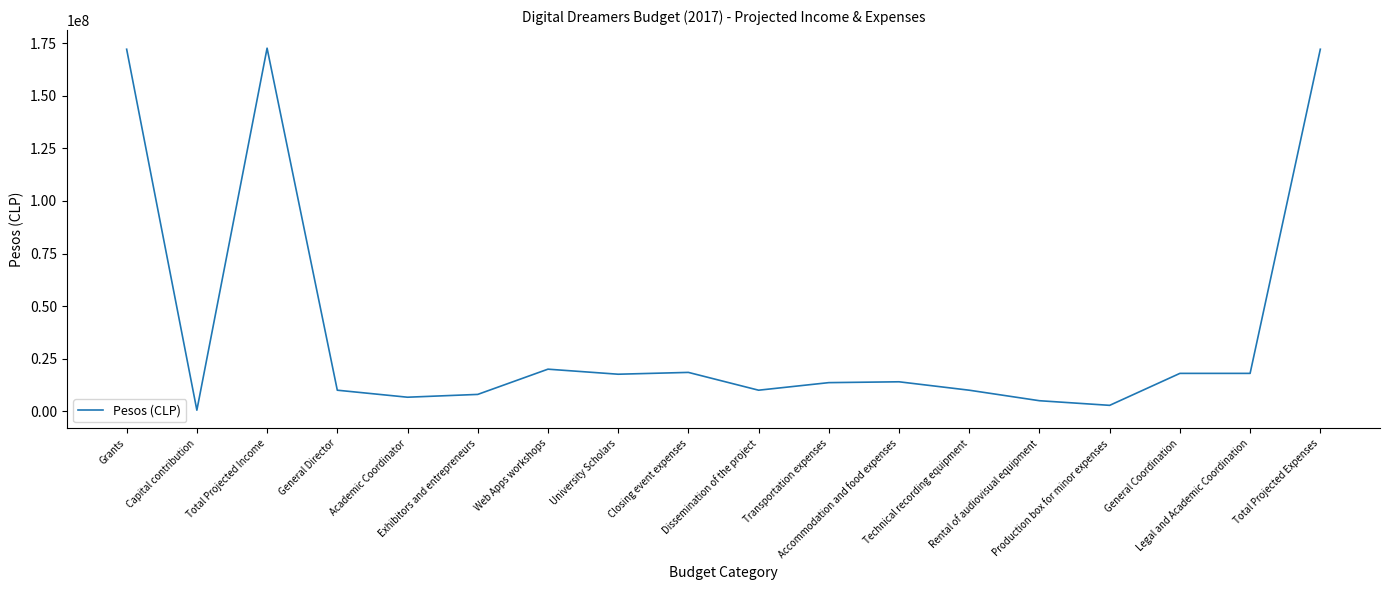

At which category does the data reach its first local peak?

Total Projected Income